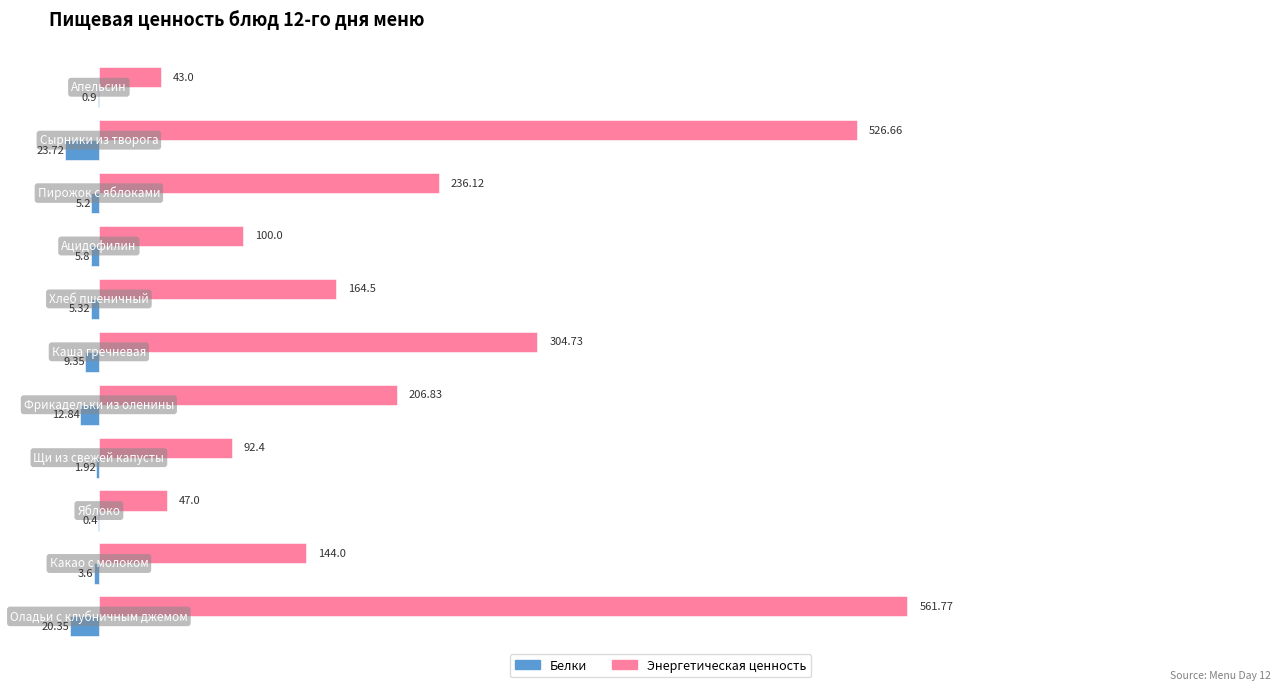

Which series has the largest total across all categories?

Энергетическая ценность